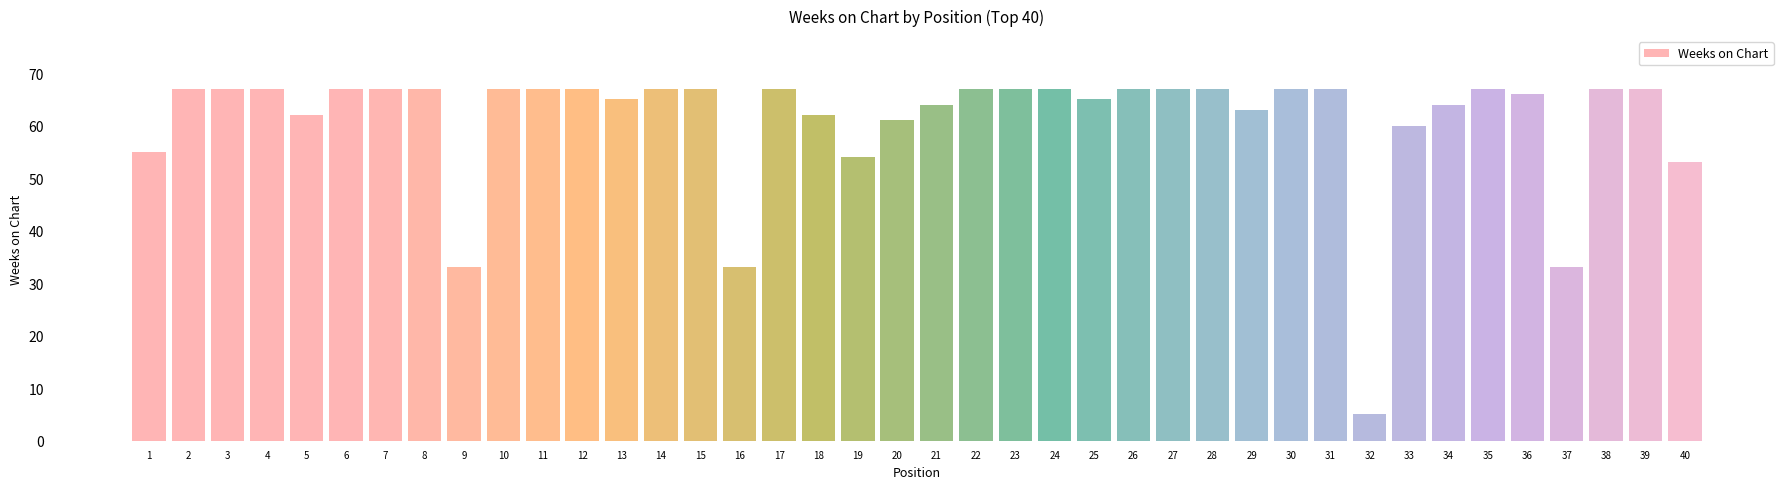

The value at 4 is 67. True or false?

True